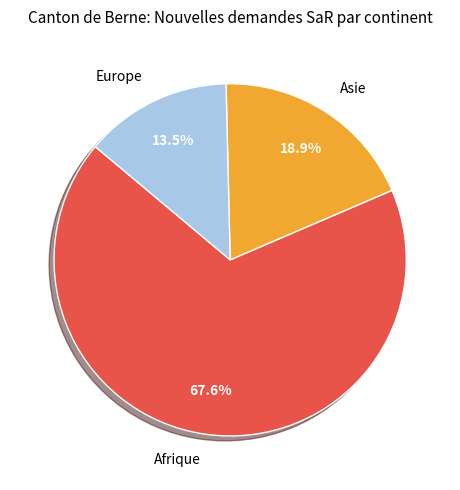

Which has a higher value, Asie or Europe?

Asie